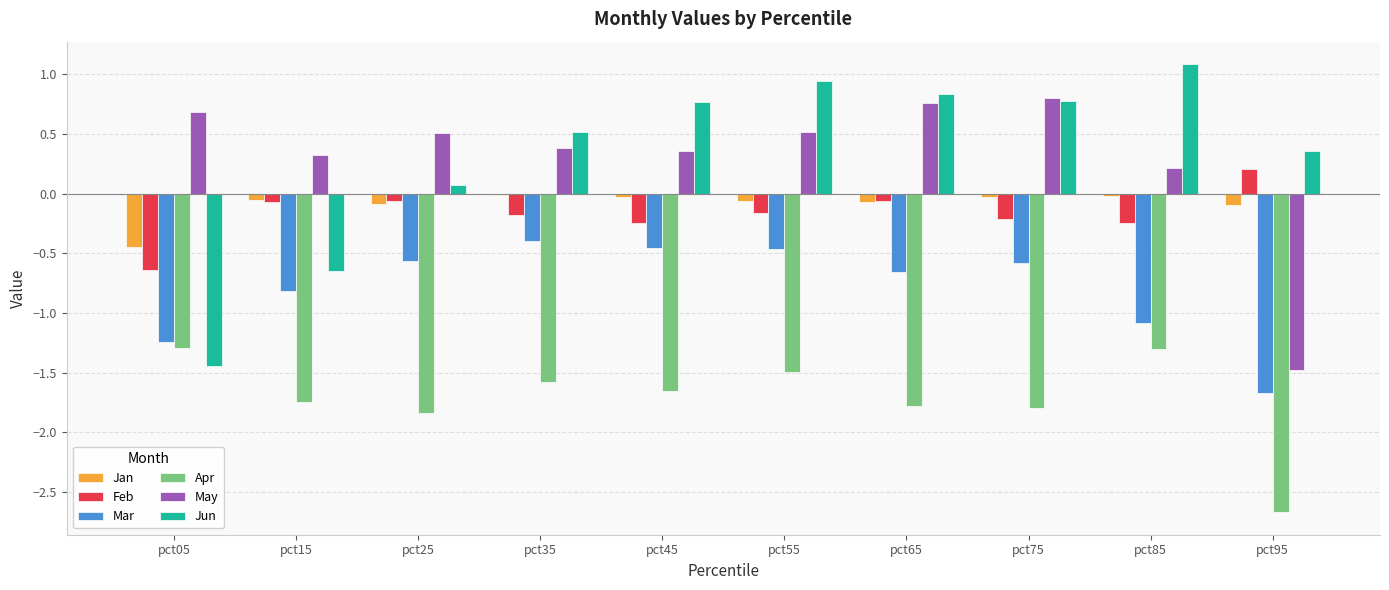

What is the difference between the maximum and minimum values in the May series?

2.3